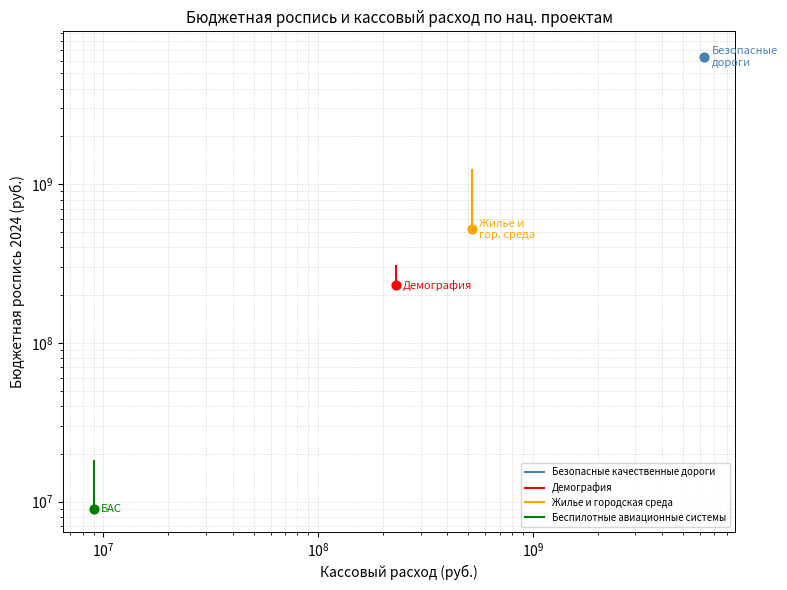

Which series reaches the minimum Y coordinate?

Беспилотные авиационные системы